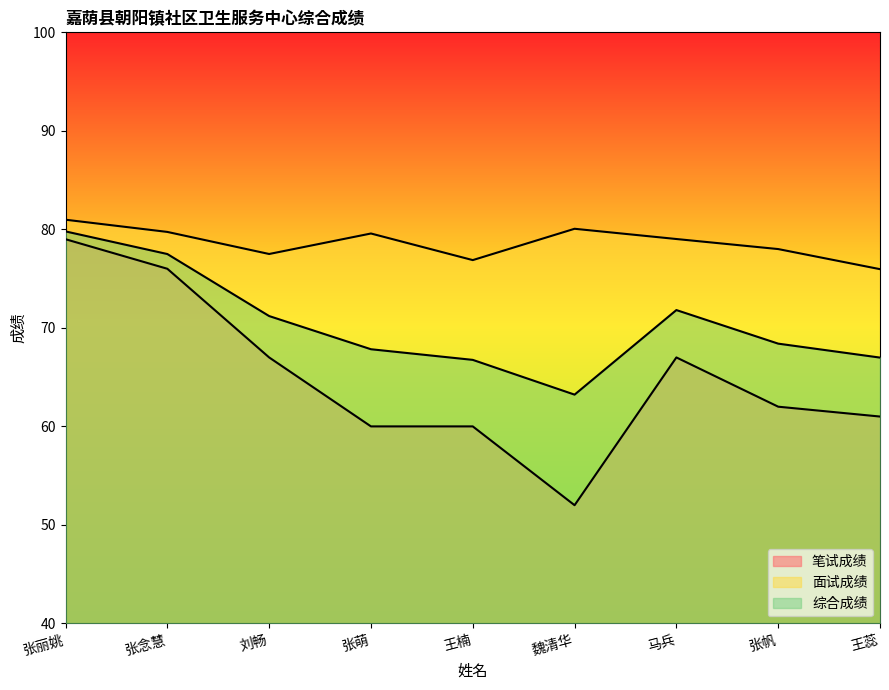

How many interior local peaks does the 综合成绩 series have?

1